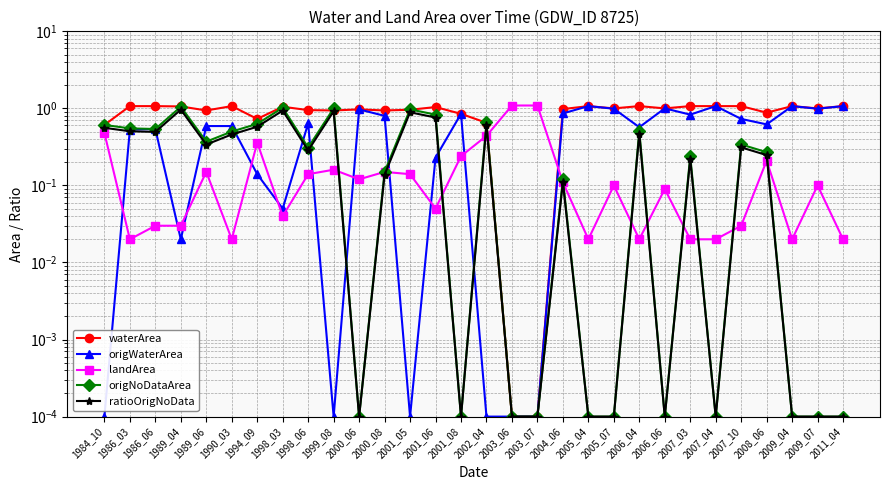

What are all the series names shown in the legend?

waterArea, origWaterArea, landArea, origNoDataArea, ratioOrigNoData